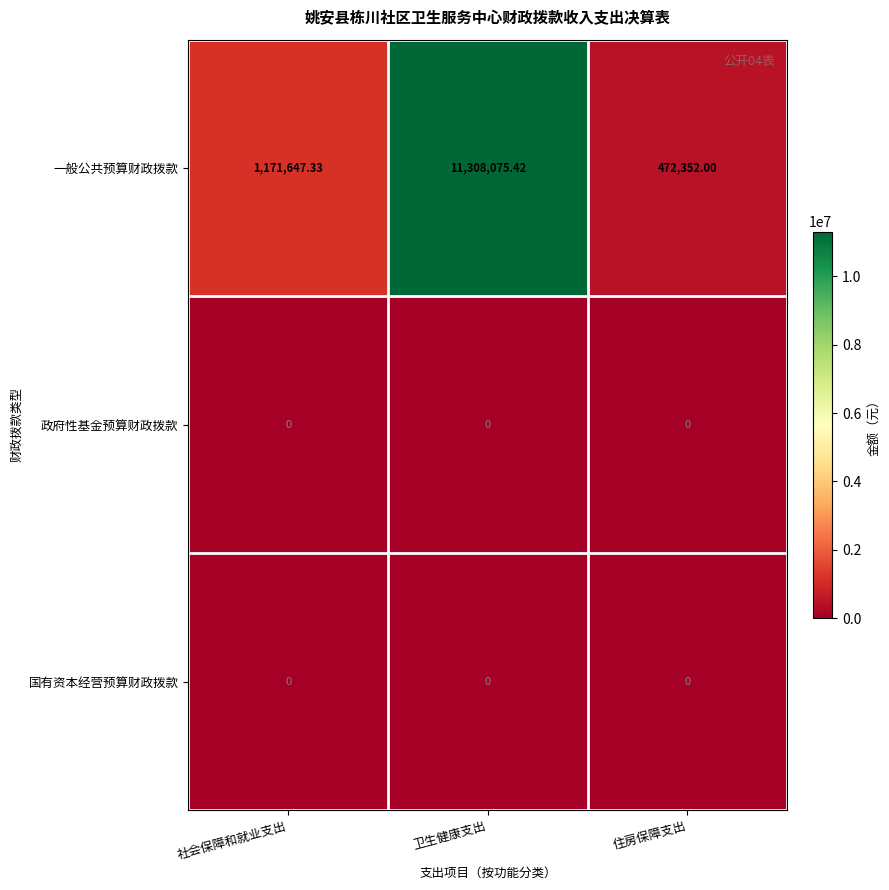

What is the total value across all series at 住房保障支出?

472352.0